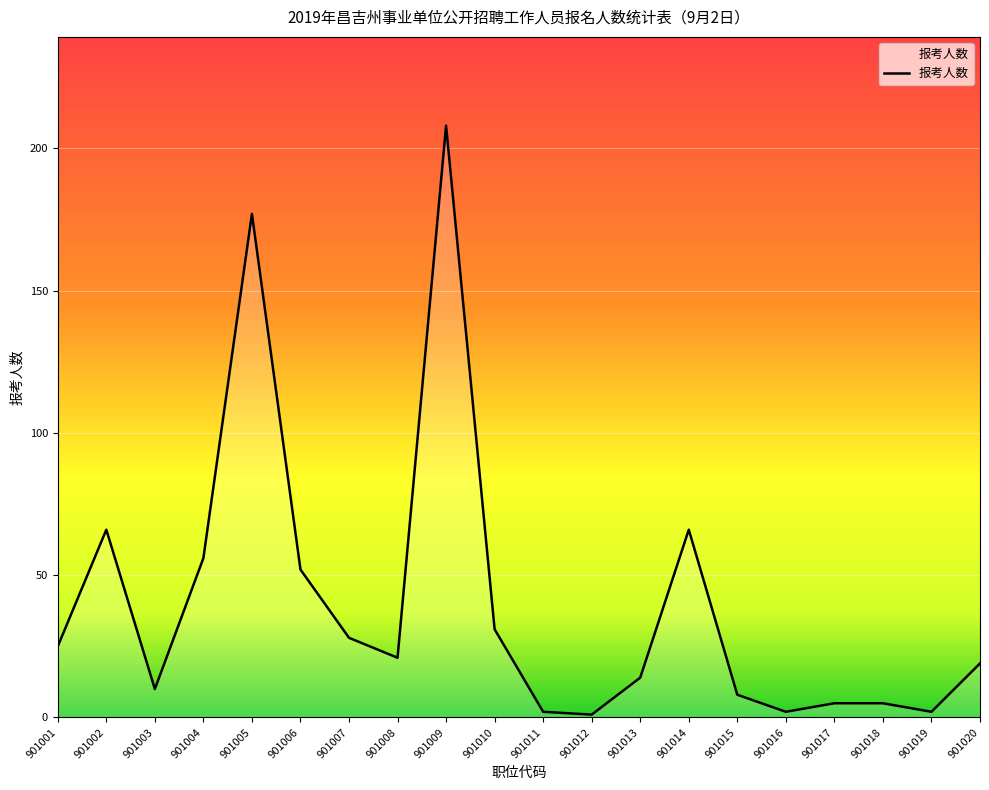

The value at 901008 is 21. True or false?

True